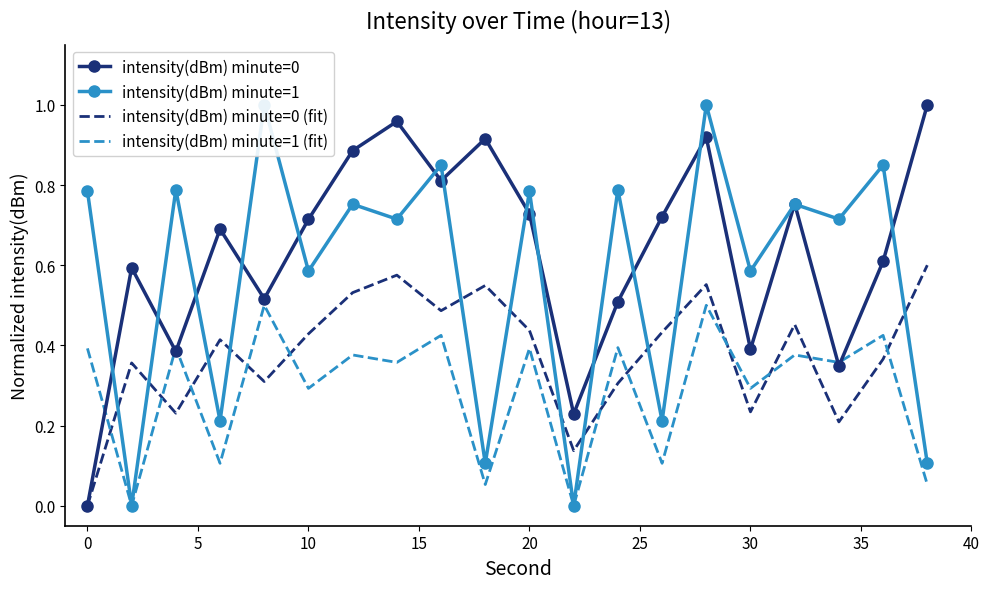

Is it true that intensity(dBm) minute=1 (fit) equals 0.3 at 30?

True